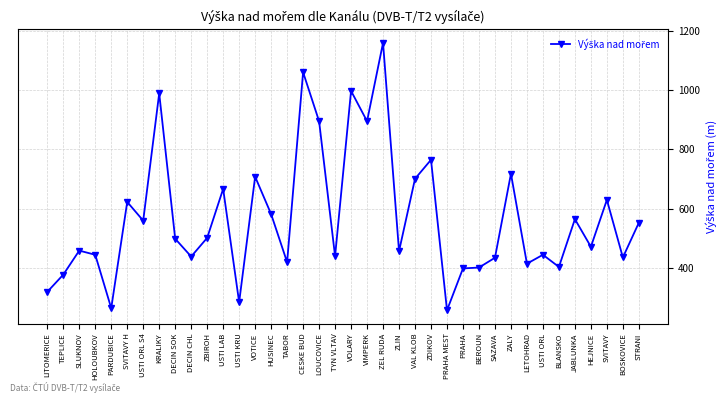

What is the sum of all values?

21642